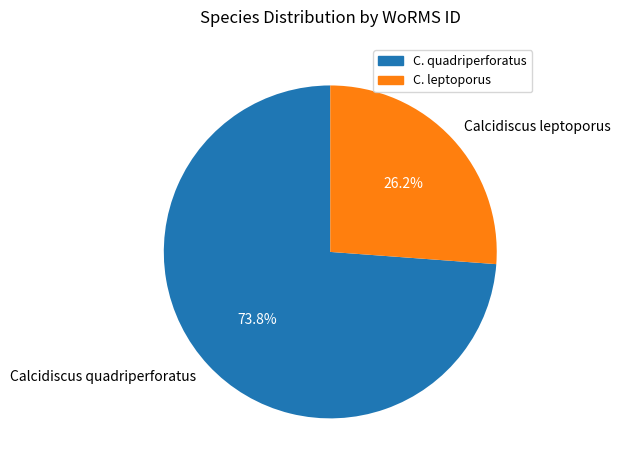

To the nearest percent, what is the combined percentage of Calcidiscus leptoporus and Calcidiscus quadriperforatus?

100%